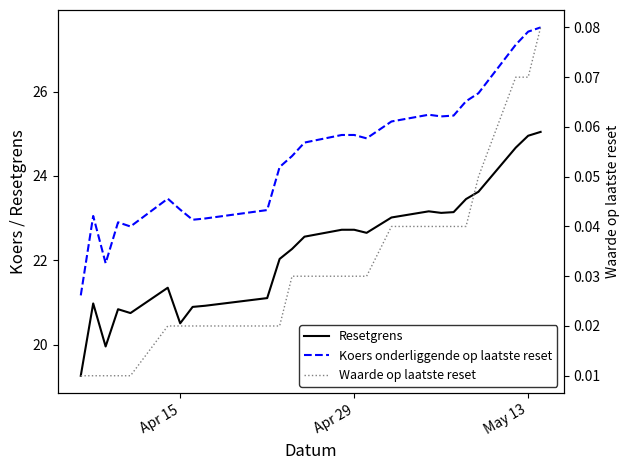

True or false: Koers onderliggende op laatste reset and Waarde op laatste reset intersect in this chart.

False